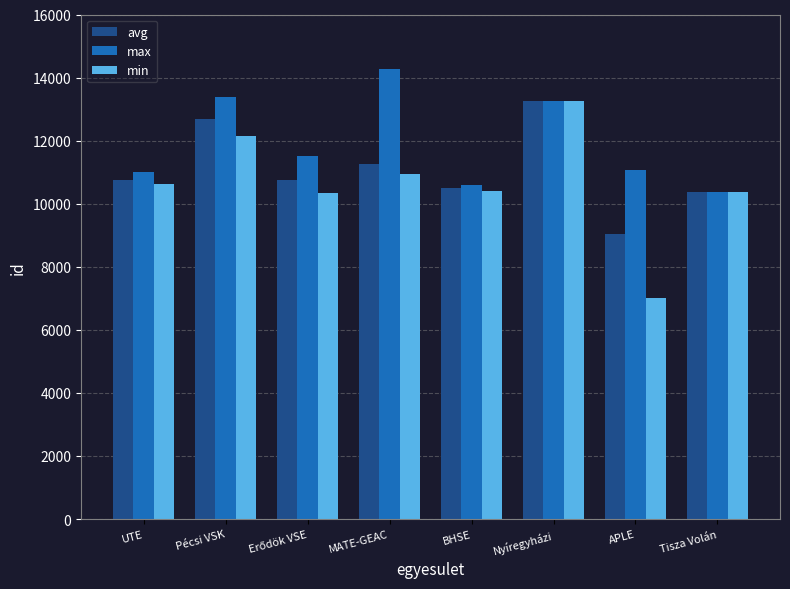

Which series changed the most between UTE and APLE?

min